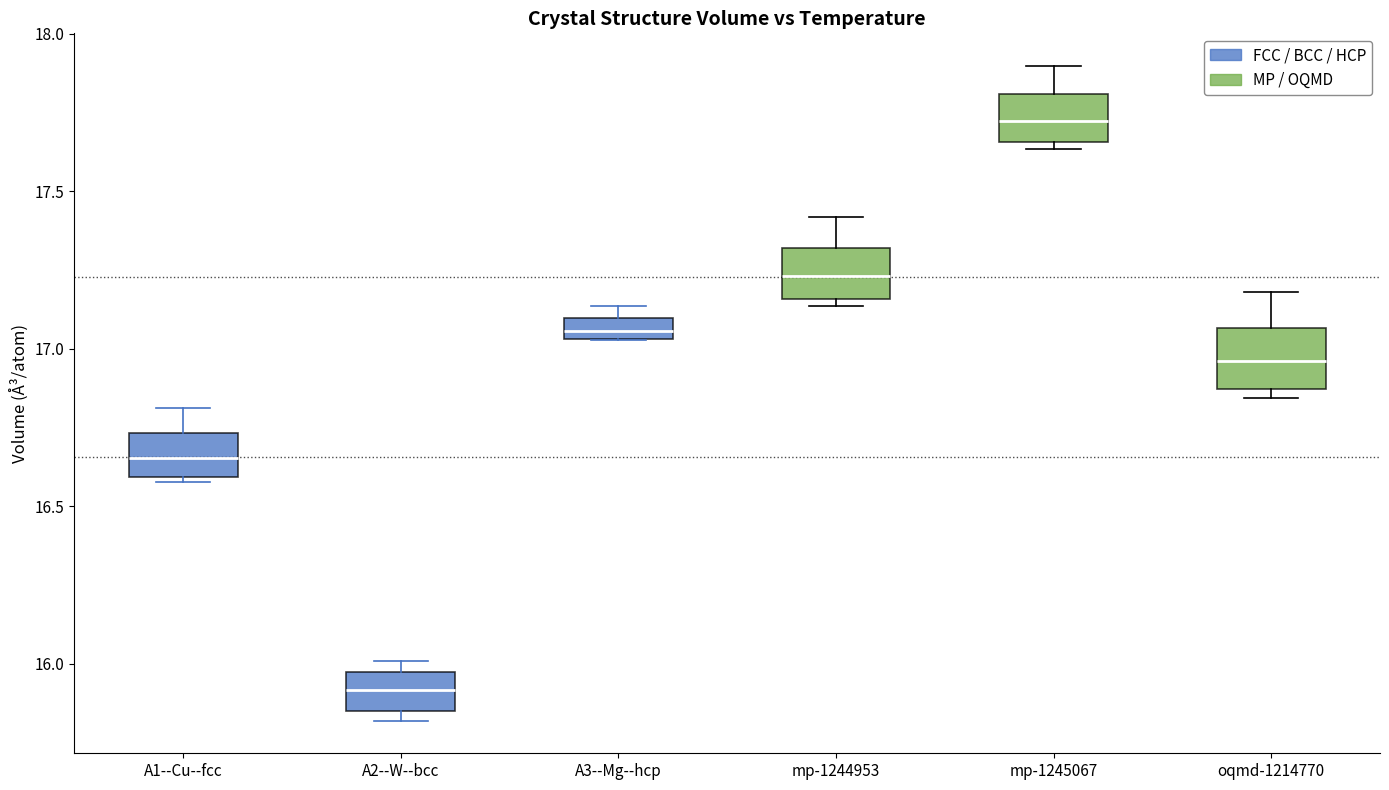

Which box's median line is the lowest?

A2--W--bcc